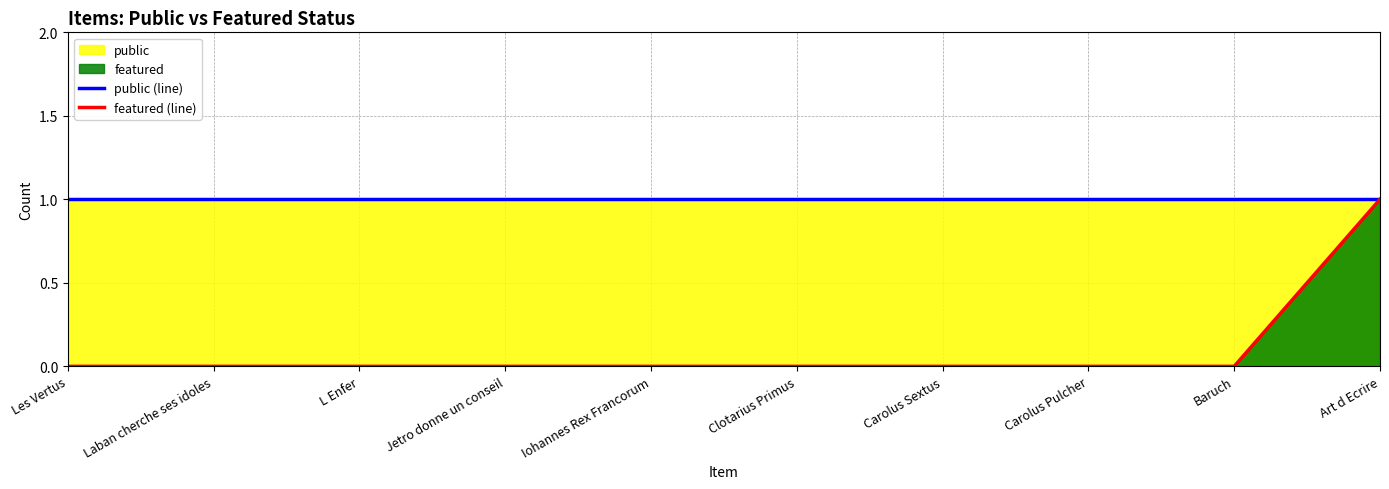

Reading right to left, extract all data points from this chart.

public (line): 1	1	1	1	1	1	1	1	1	1
featured (line): 1	0	0	0	0	0	0	0	0	0